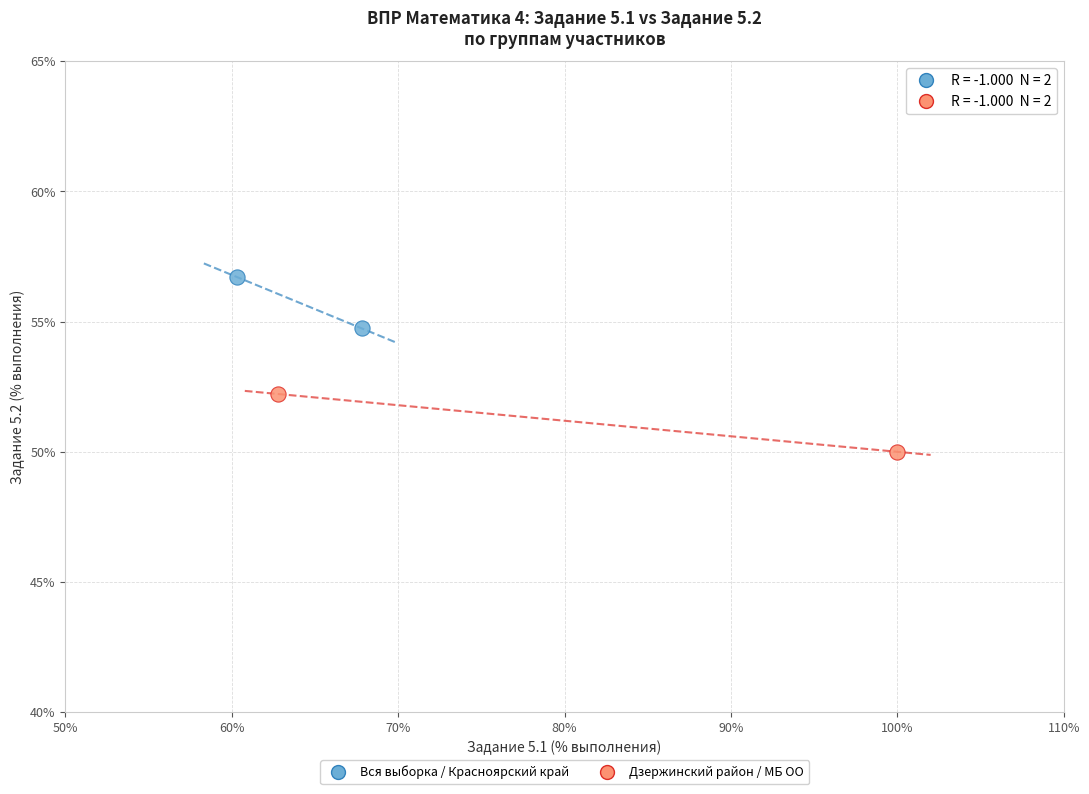

What are all the series names shown in the legend?

Вся выборка / Красноярский край, Дзержинский район / МБ ОО